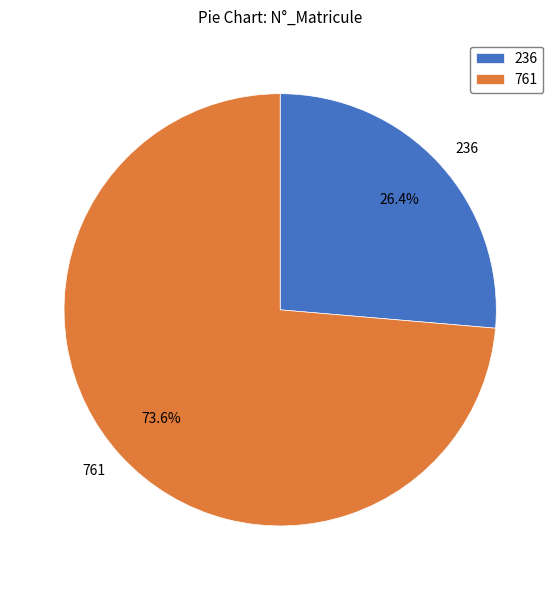

To the nearest percent, what is the difference between the largest and smallest slice percentages?

47%